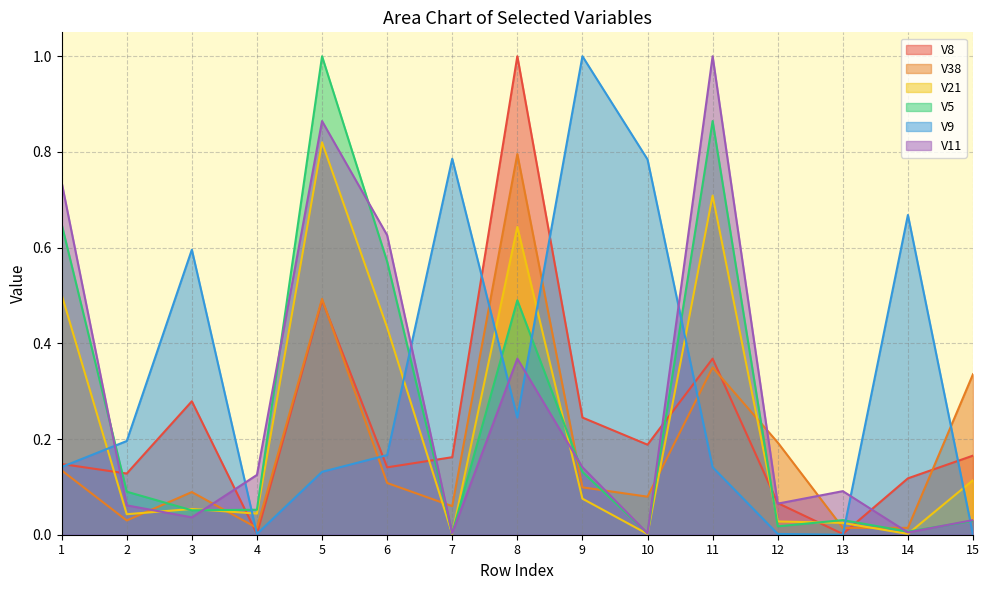

What value does the V5 series have at 2?

0.1